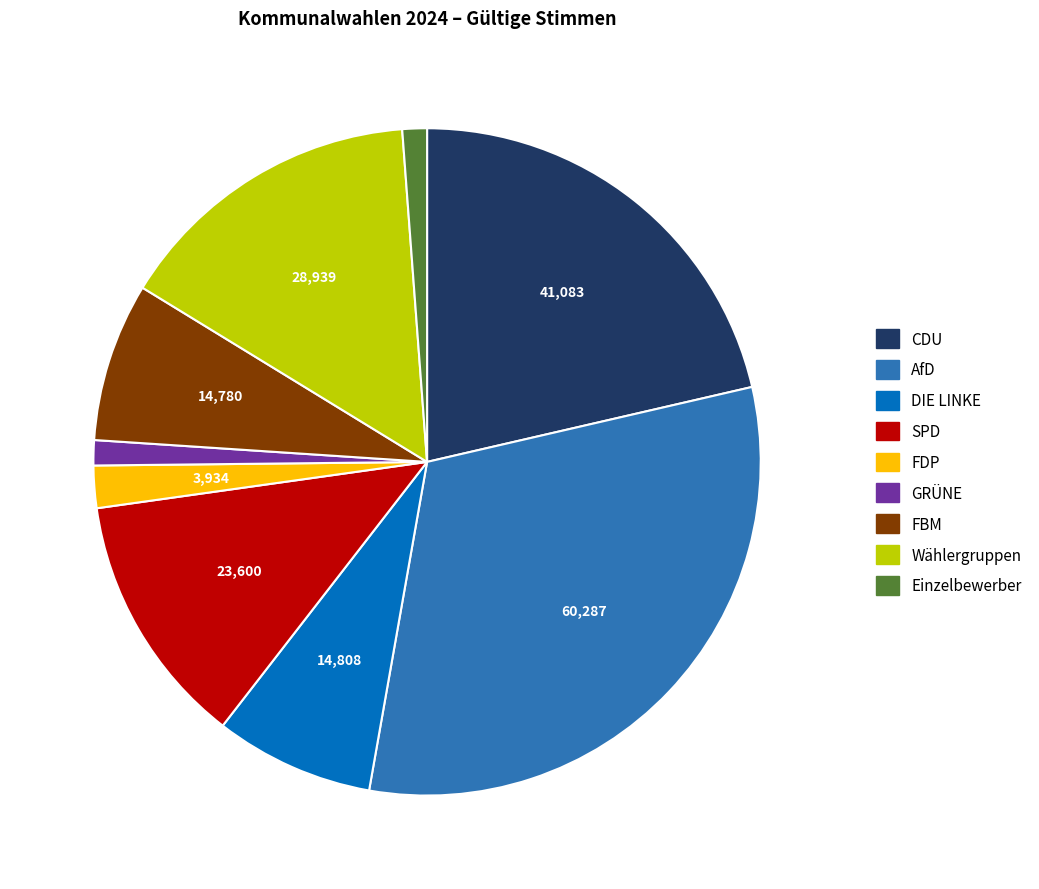

Combined, do FBM and DIE LINKE account for over 50%?

No